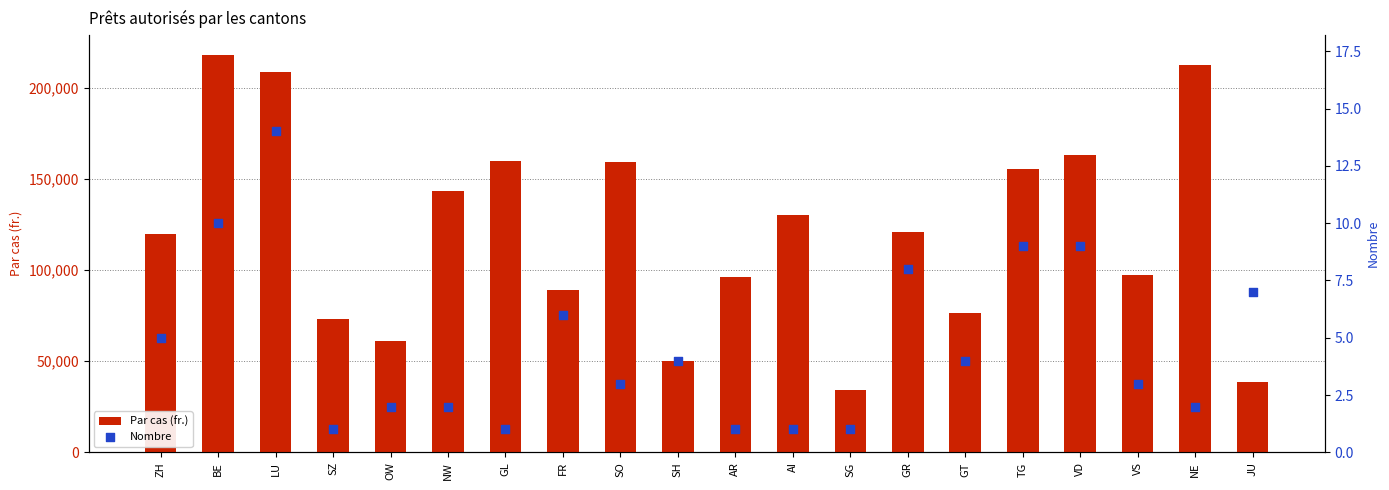

Which series has the largest total across all categories?

Par cas (fr.)